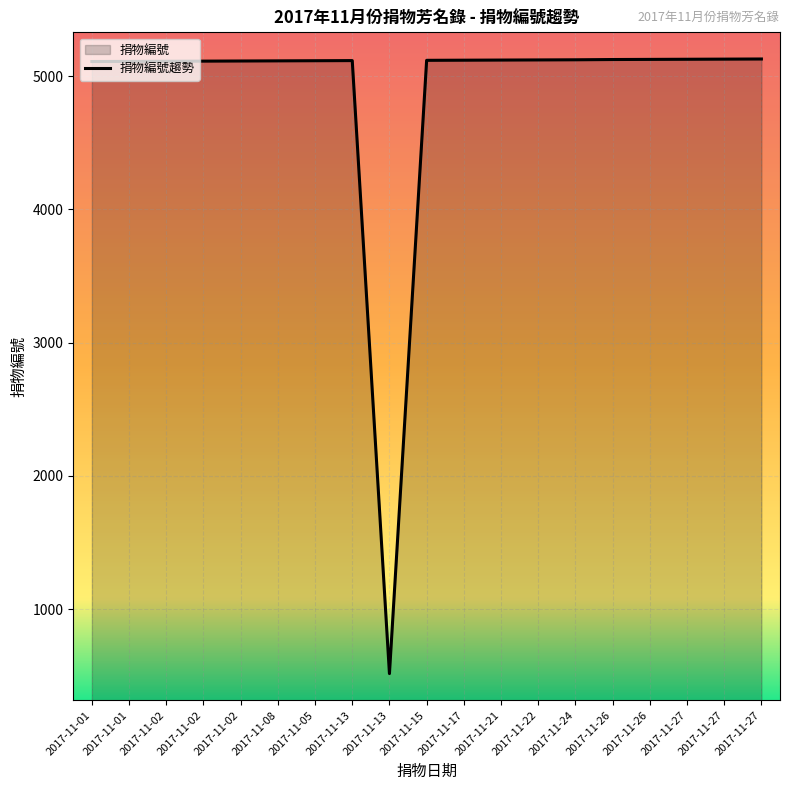

How many lines are shown in the chart?

1